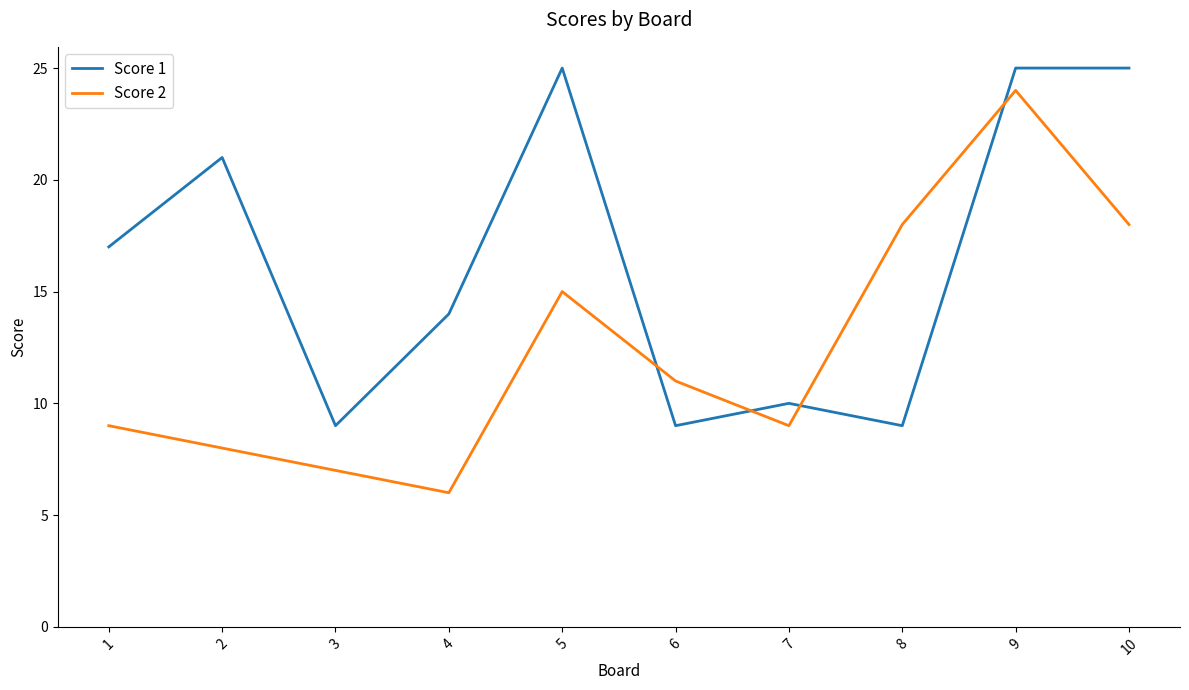

How many times do Score 2 and Score 1 cross each other?

4